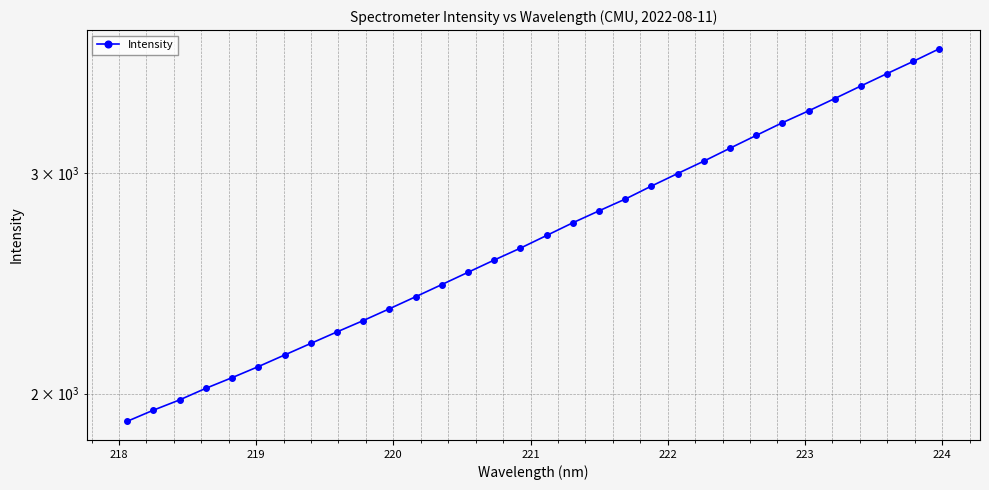

What is the value of the 21st point from the left?

2929.9